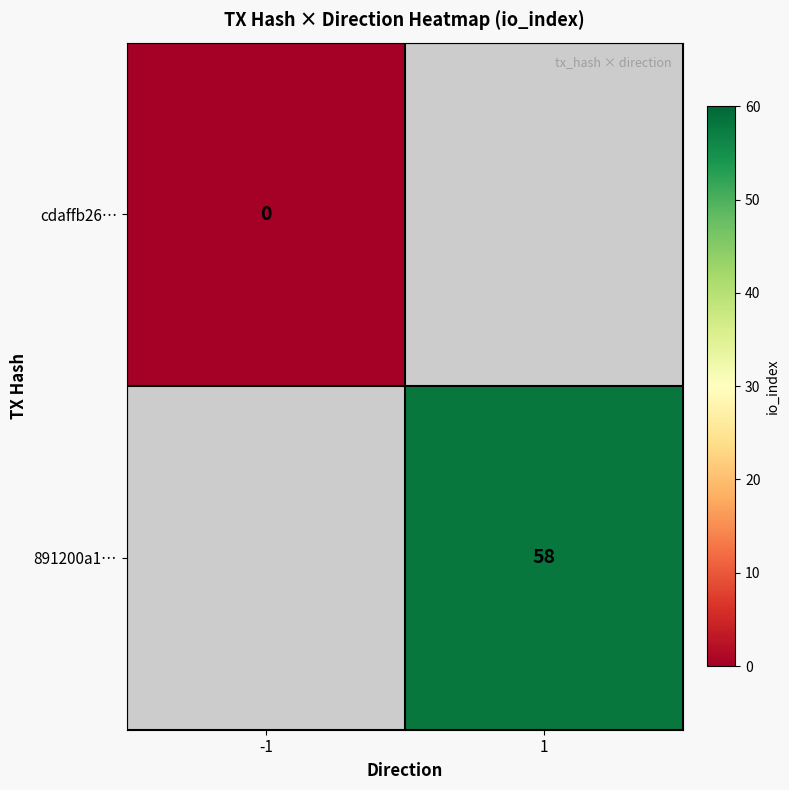

At how many categories does at least one series exceed 22?

1